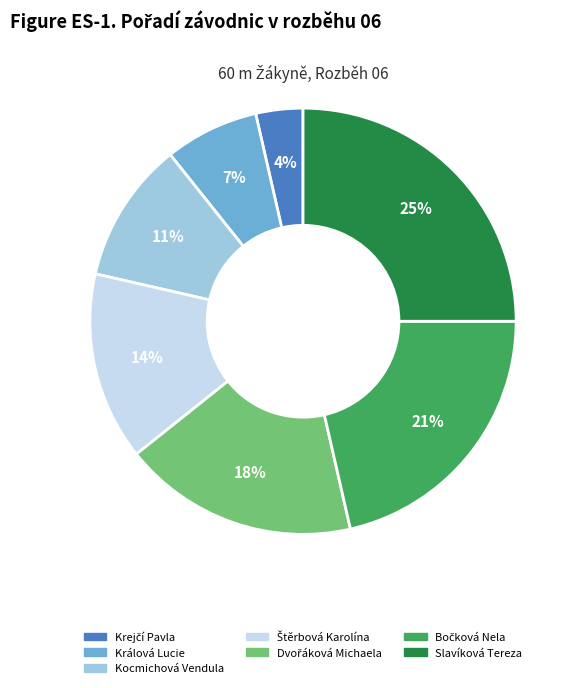

True or false: Králová Lucie accounts for 7% of the total.

True